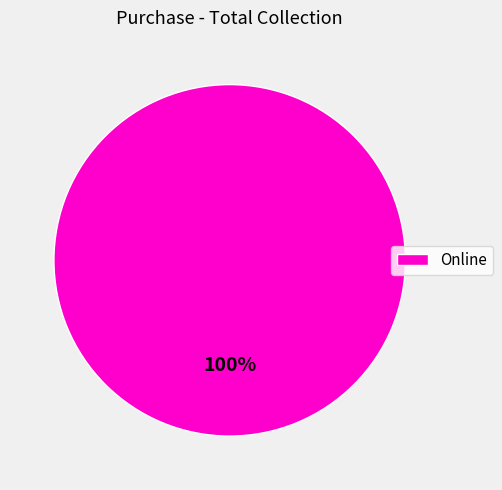

To the nearest percent, what percentage of the pie is Online?

100%